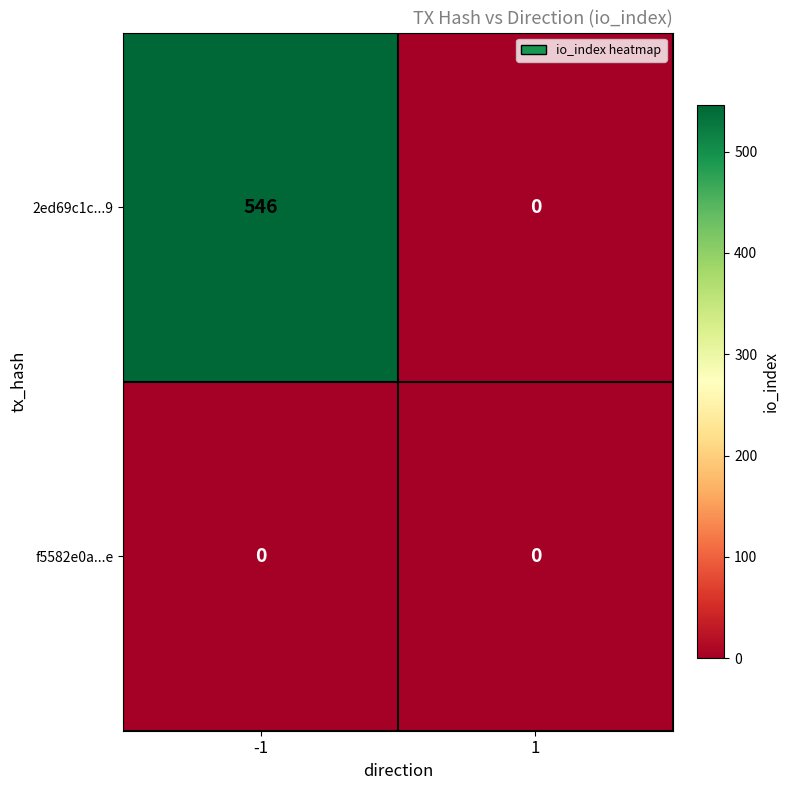

What is the sum of the 2ed69c1c...9 values at -1 and 1?

546